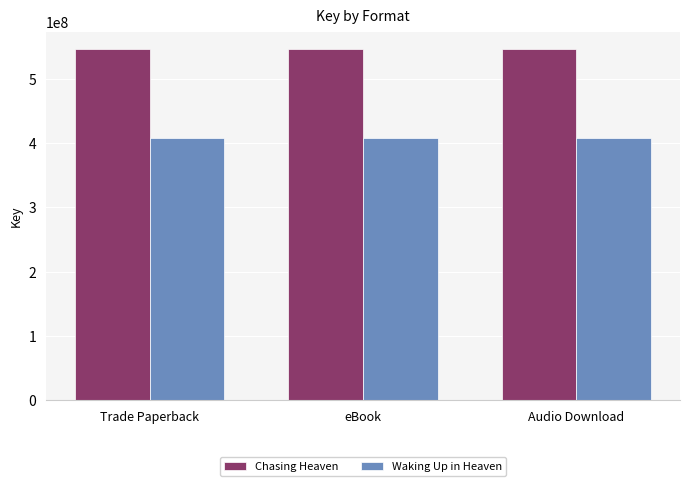

List the series in order of their overall mean, lowest first.

Waking Up in Heaven, Chasing Heaven